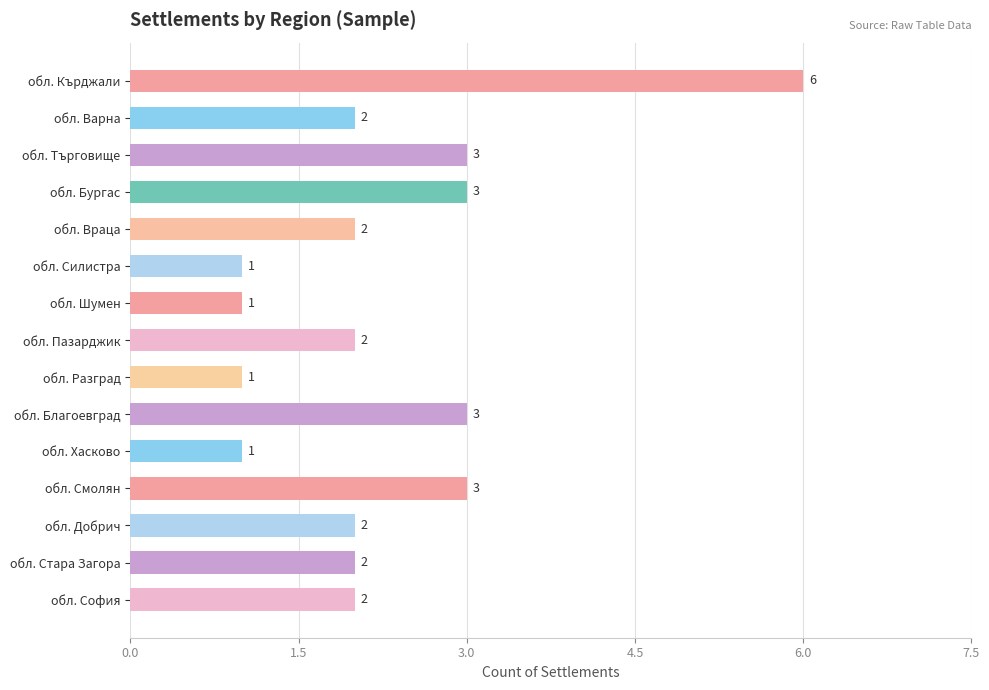

True or false: the data shows 4 at обл. Добрич.

False